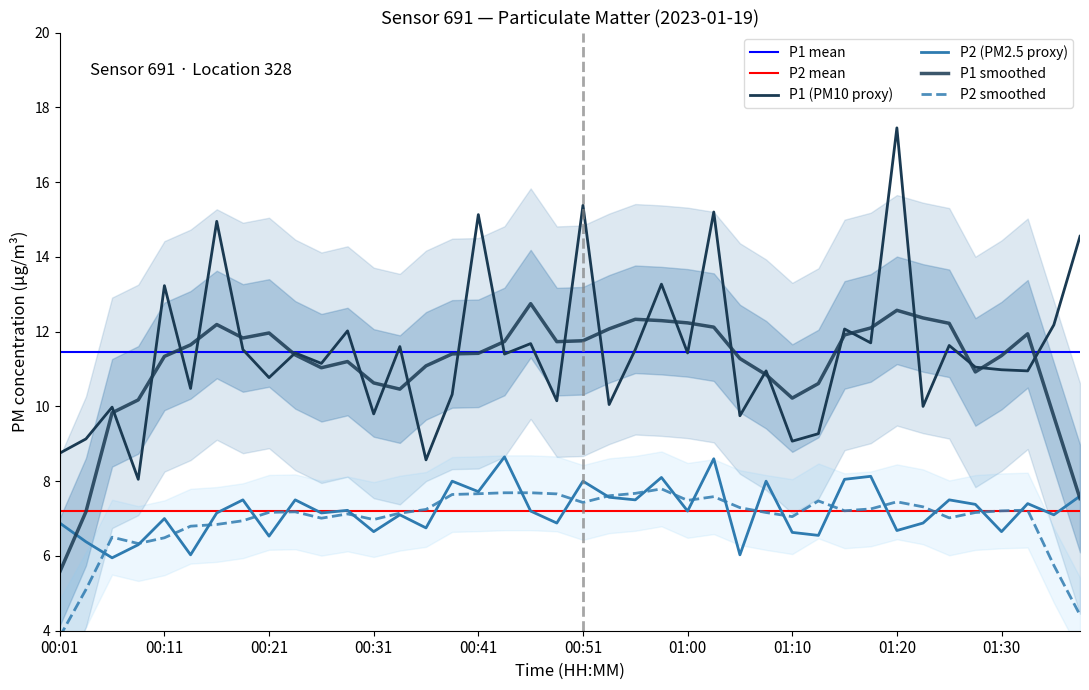

Is the value of P1 at 00:31 greater than the value of P2 at 00:18?

Yes